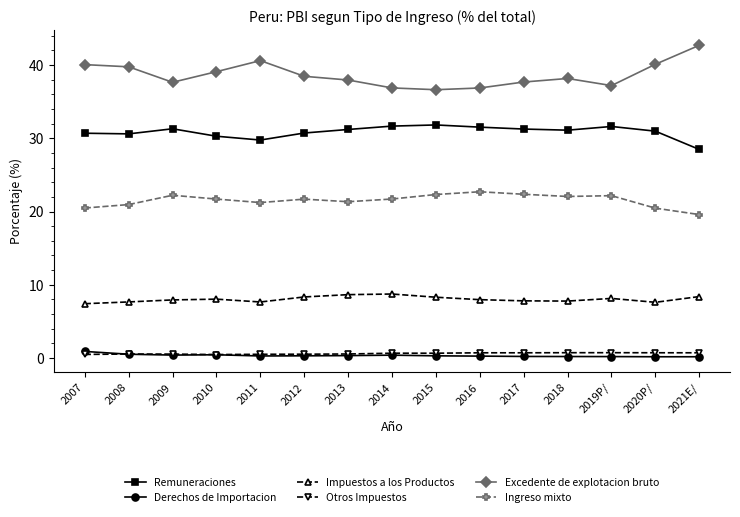

What is the sum of the Excedente de explotacion bruto values at 2021E/ and 2007?

82.8